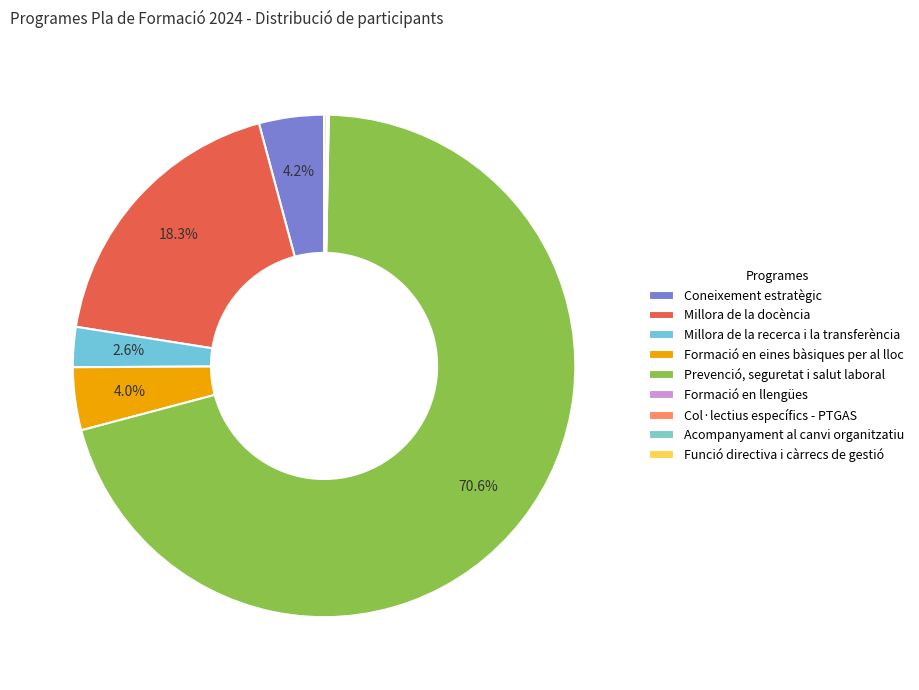

Is it true that Formació en llengües is 1% of the pie?

False